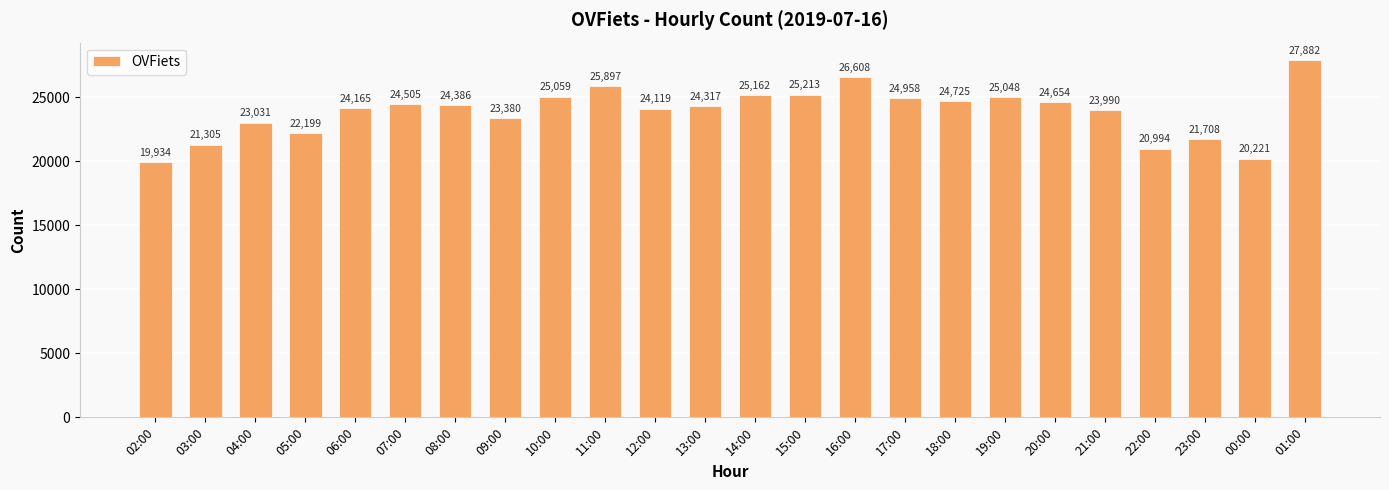

Which category has the highest value across all series?

01:00